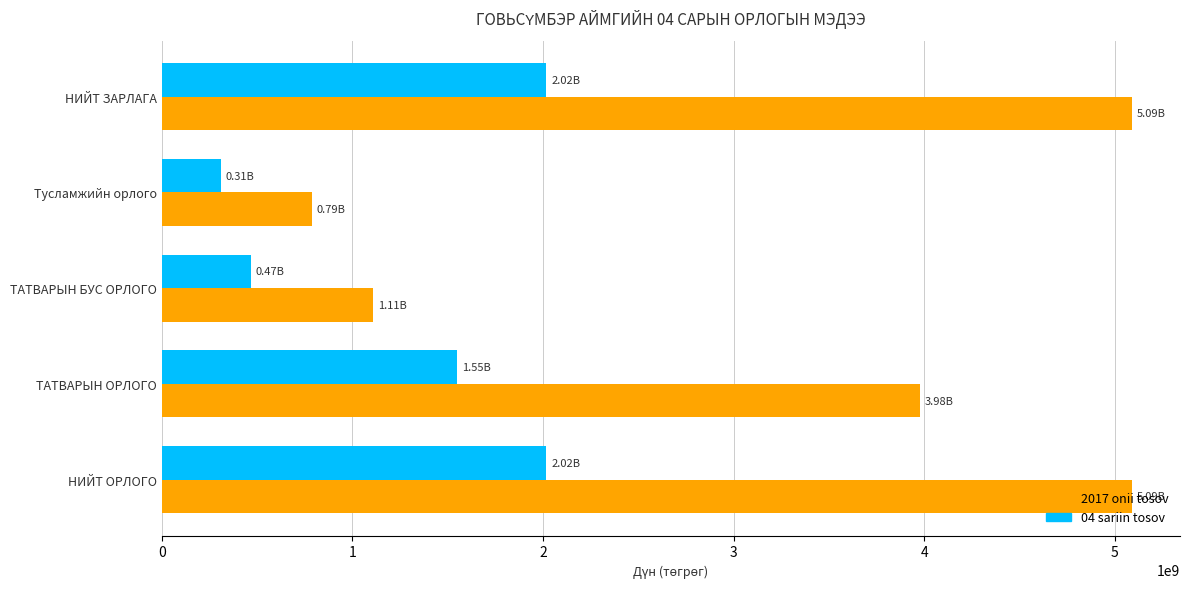

What is the difference between the 2017 onii tosov values at НИЙТ ЗАРЛАГА and ТАТВАРЫН ОРЛОГО?

1110390300